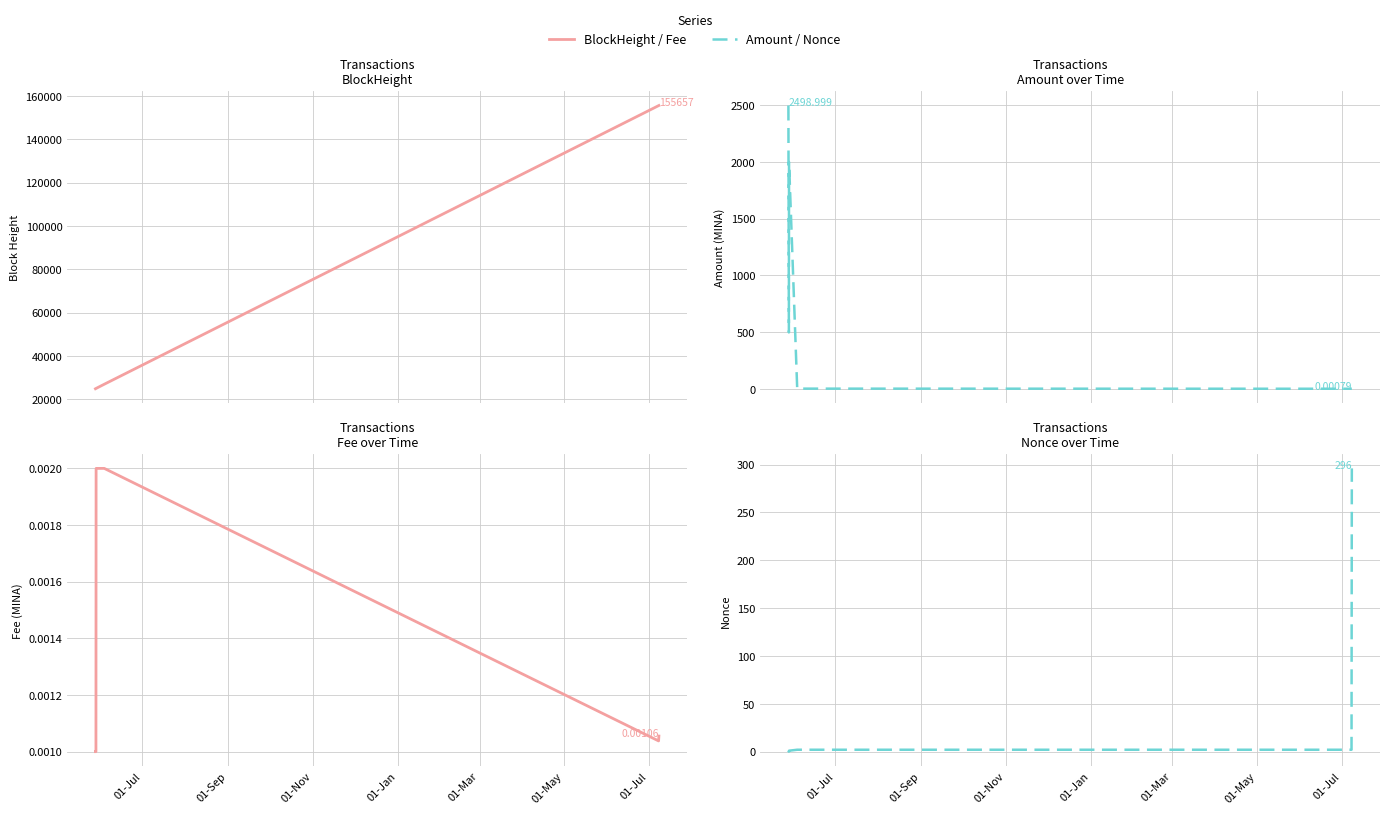

True or false: Fee has more than 1 points higher than both neighbors.

False